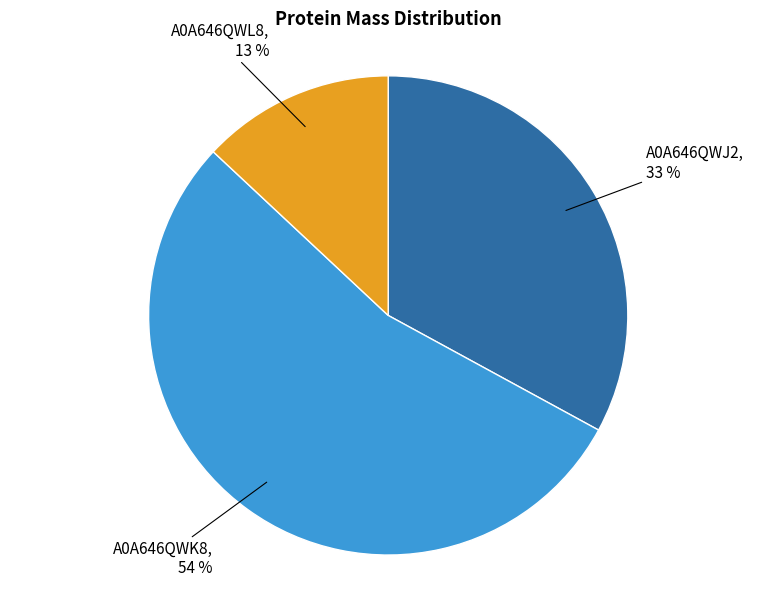

To the nearest percent, what is the average slice percentage?

33%